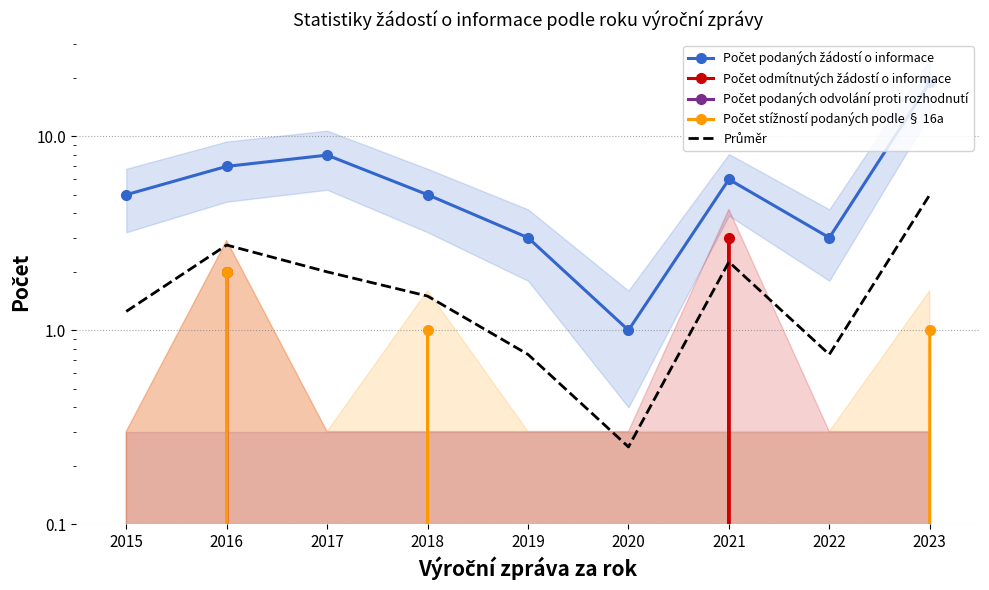

What is the difference between the highest and lowest values at 2021?

6.0